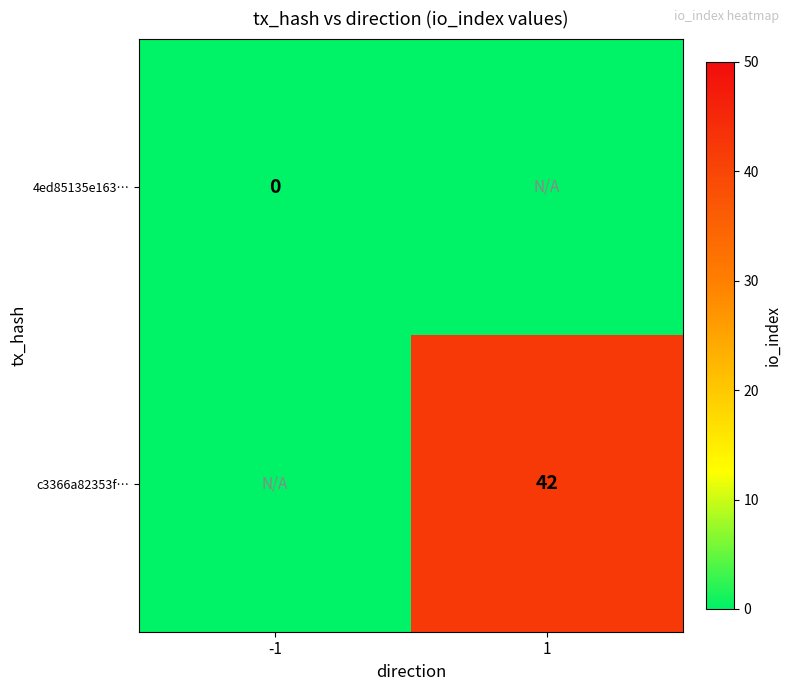

The c3366a82353f… series shows 42 at 1. True or false?

True